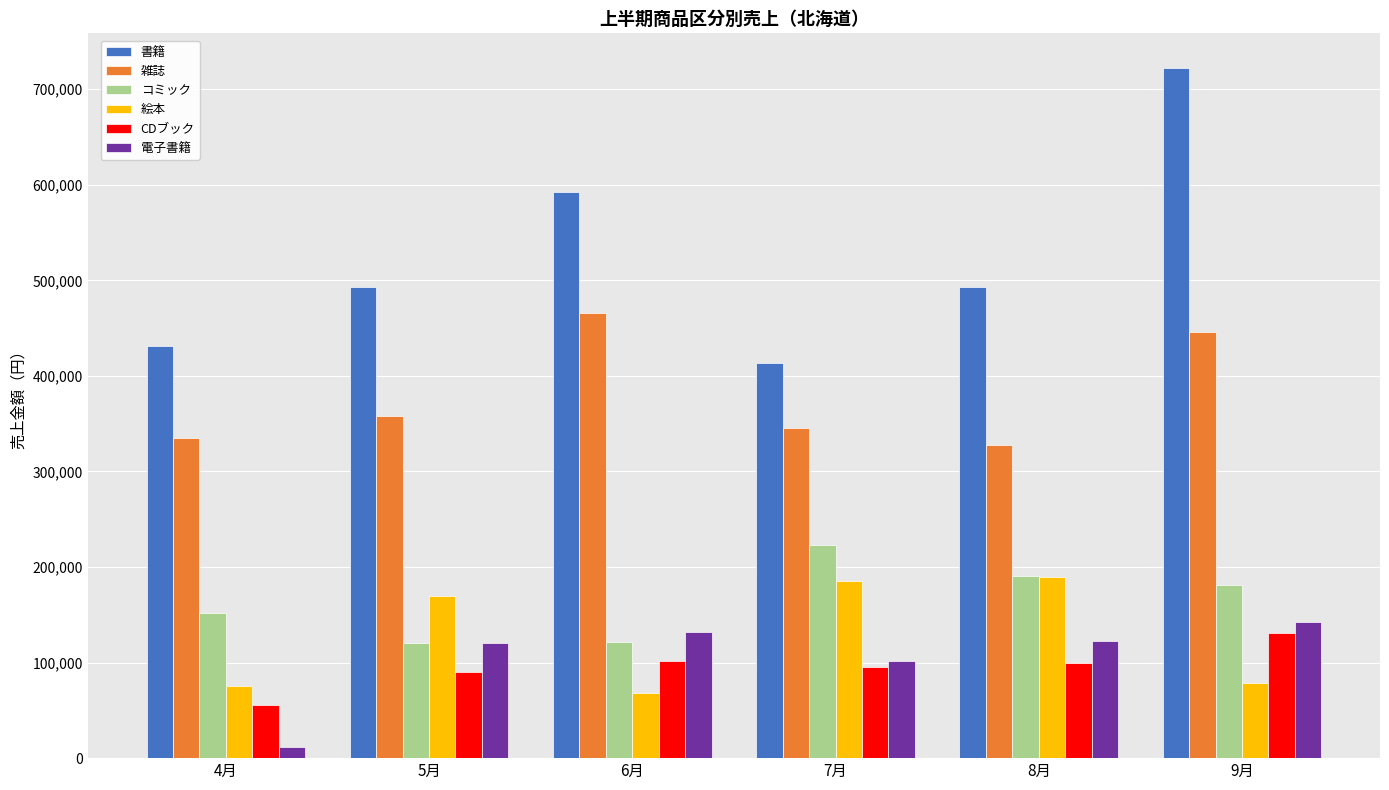

At which category is the sum across all series the highest?

9月